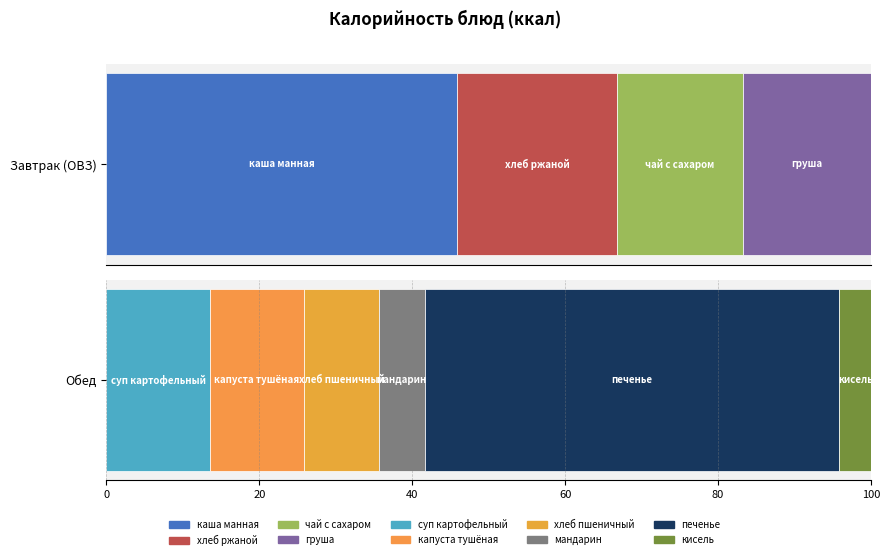

The value of Завтрак (ОВЗ) at мандарин is 62.6. True or false?

False